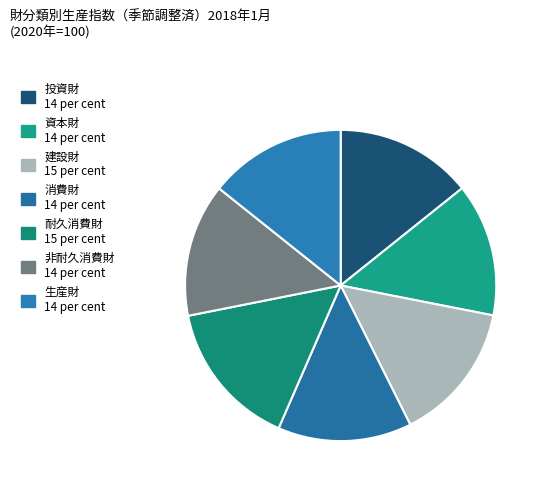

Is there any slice that represents more than half of the pie?

No